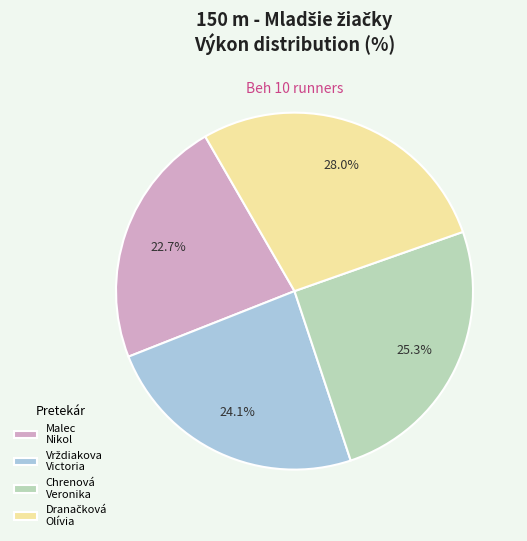

Do Malec Nikol and Chrenová Veronika together represent more than half of the pie?

No